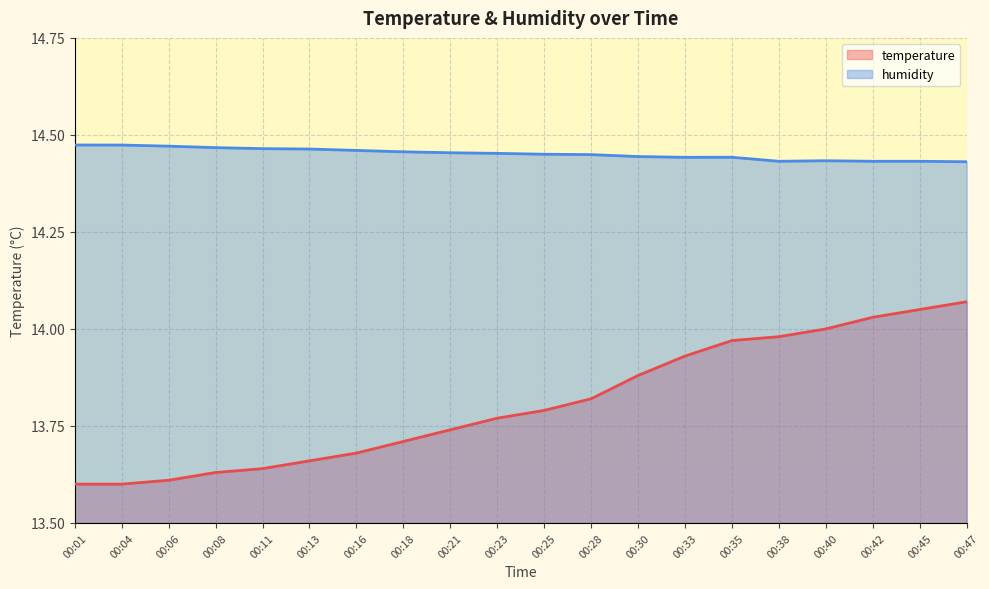

Which series has the widest spread of values?

temperature